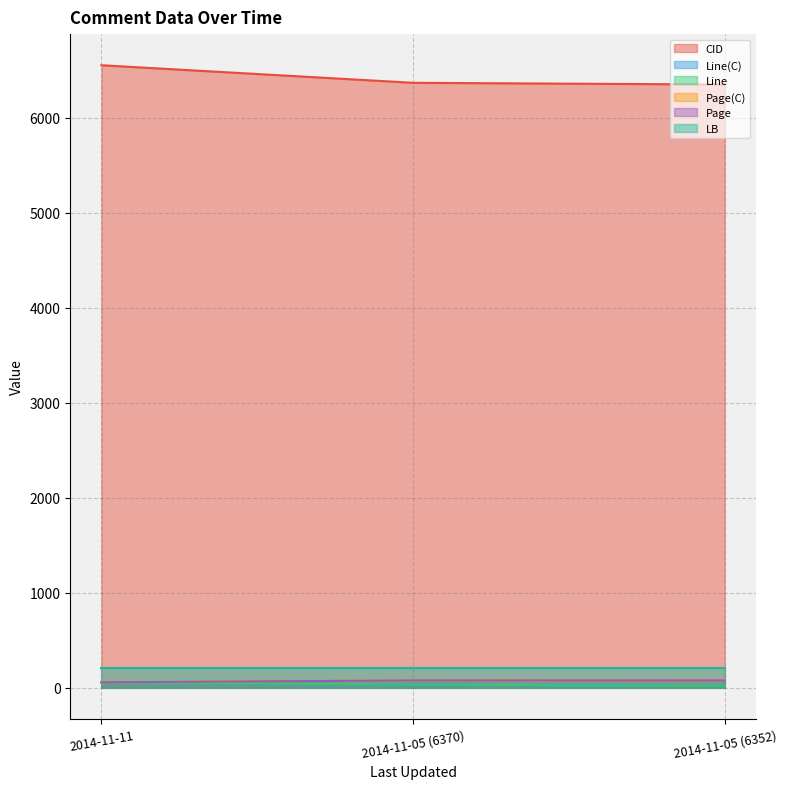

What is the approximate value of Line at 2014-11-05 (6352), to the nearest 5?

15